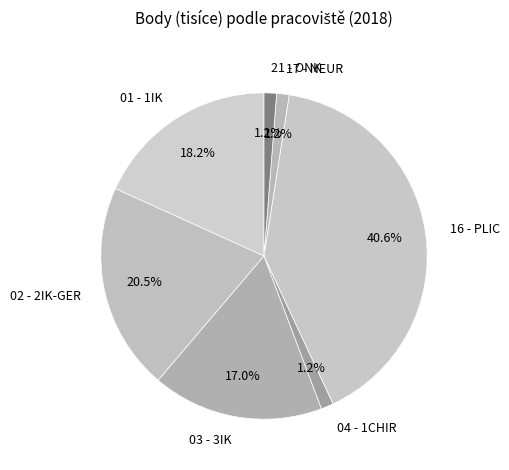

Approximately how many times larger is the value at 04 - 1CHIR compared to 21 - ONK?

1.0